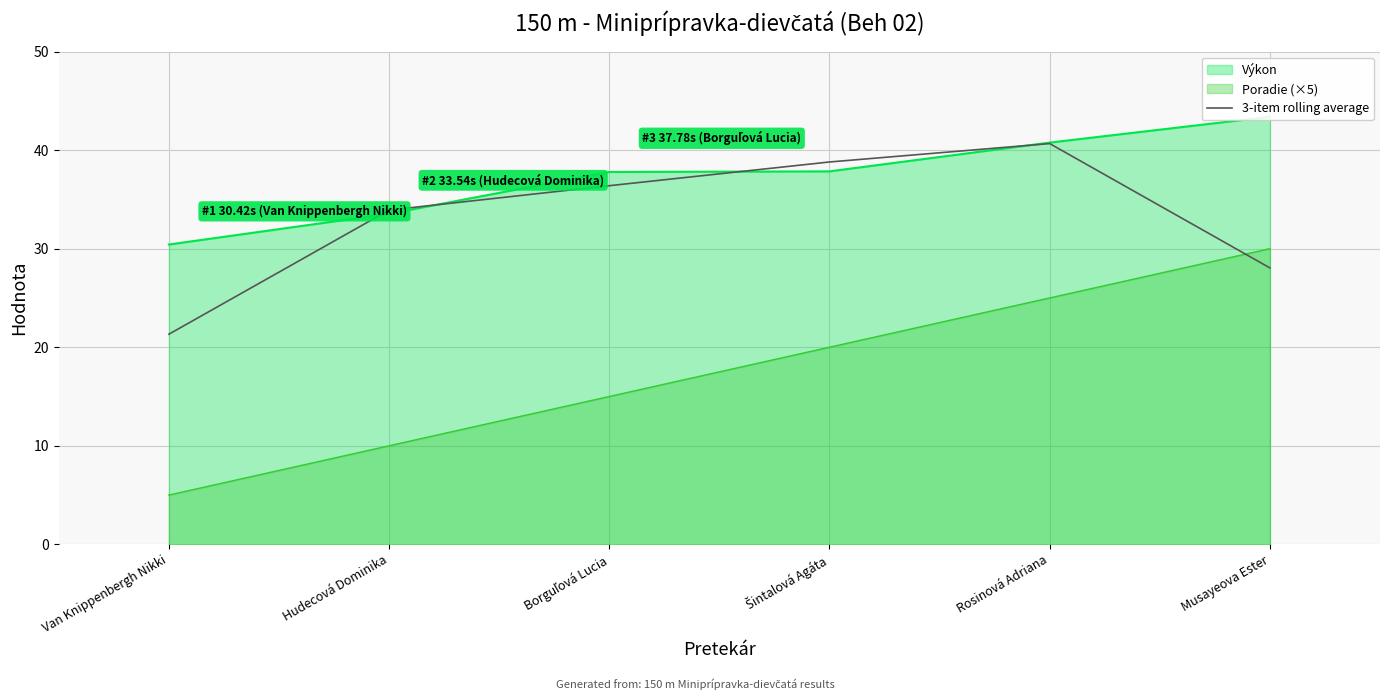

Where is the first local maximum?

Rosinová Adriana